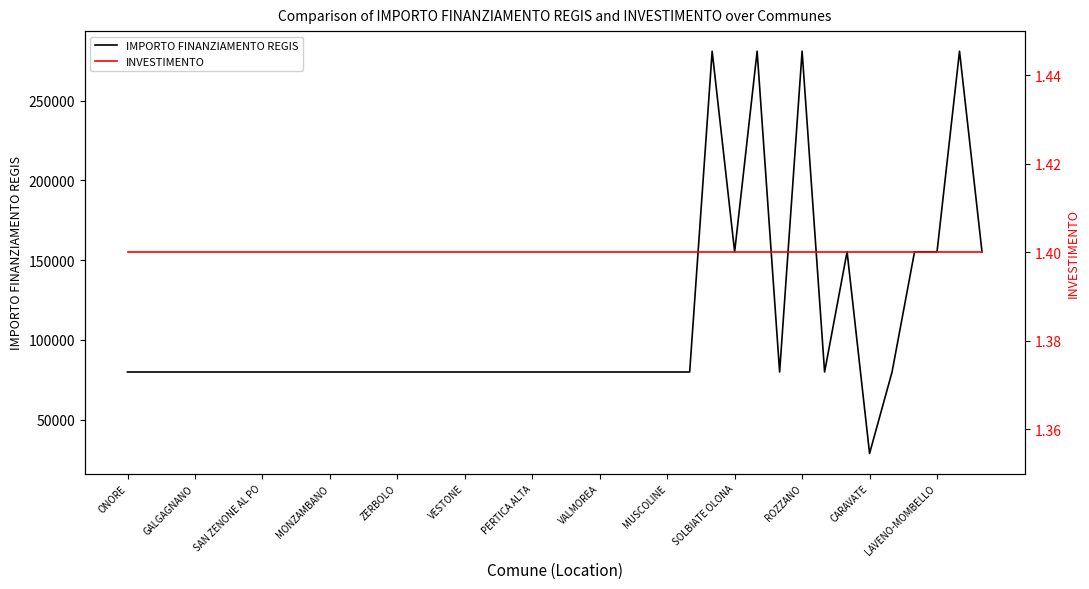

At which label does INVESTIMENTO reach its peak?

ONORE